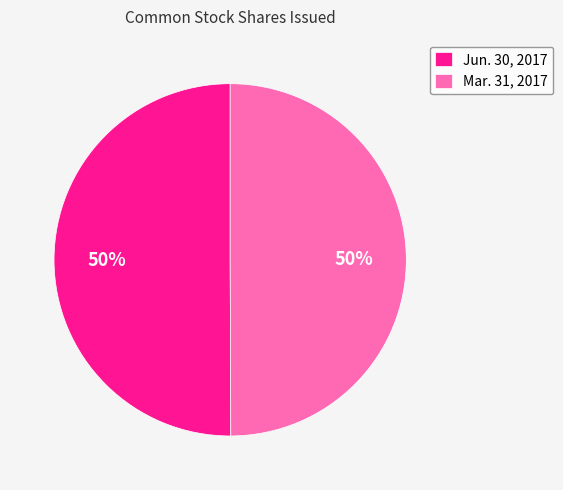

How many segments does this pie chart have?

2